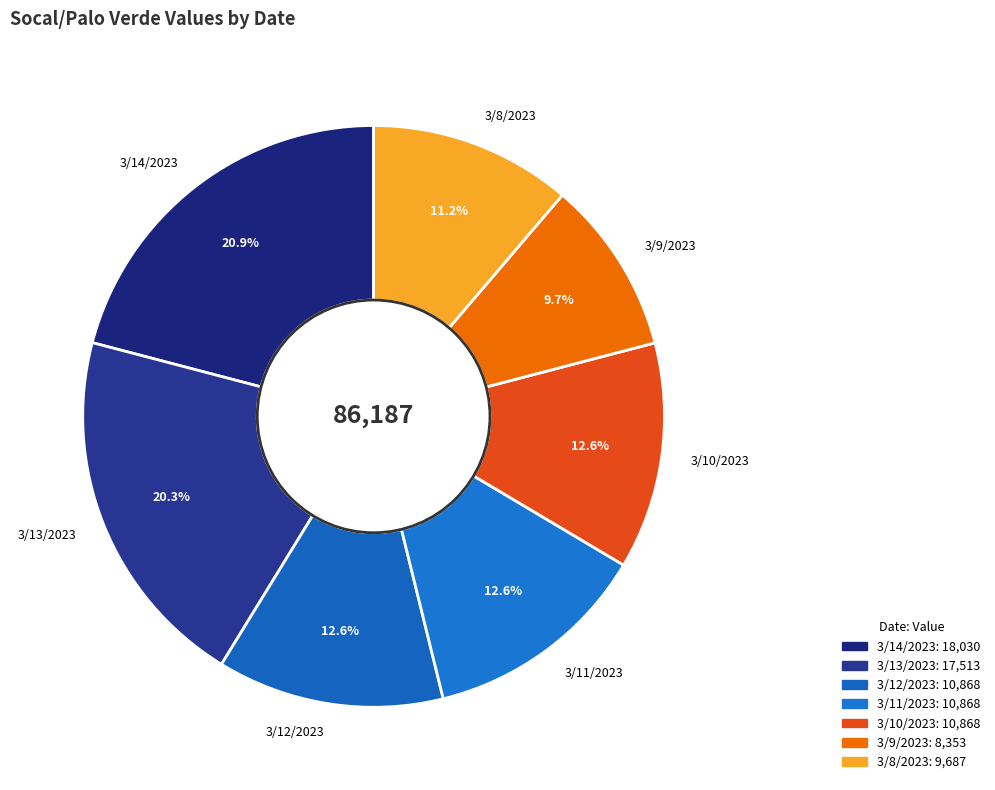

What percentage is the 3/12/2023 slice, to the nearest percent?

13%